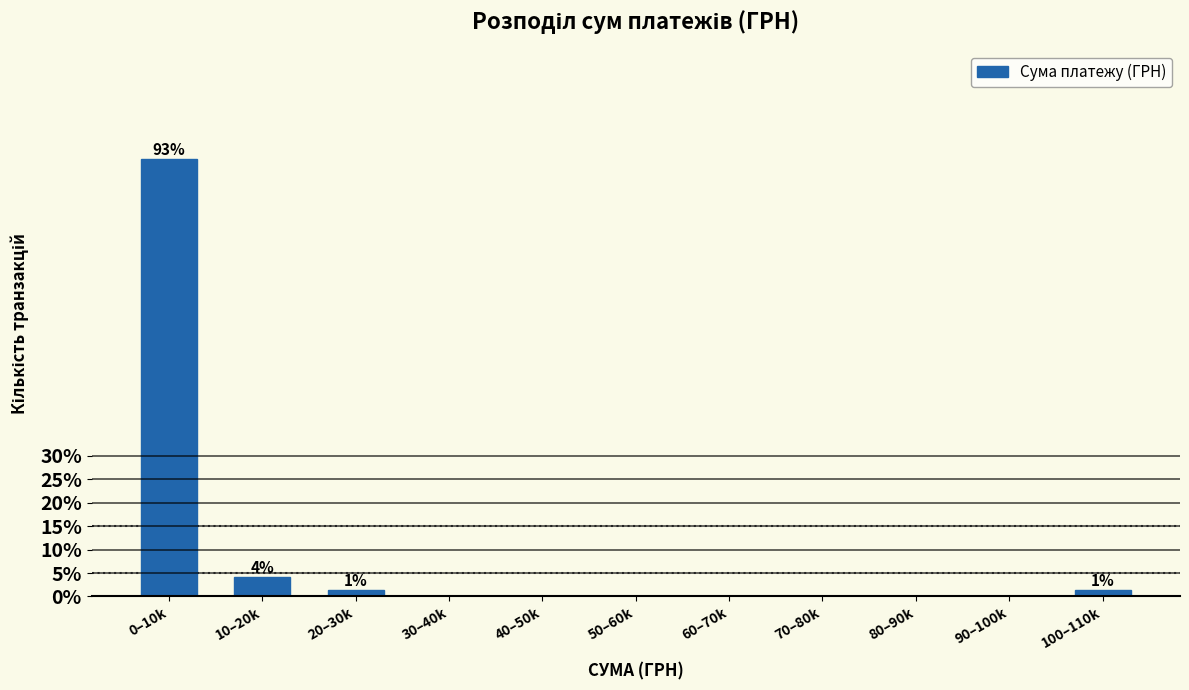

Reading left to right, transcribe all the data shown in this chart.

0–10k=93.2	10–20k=4.1	20–30k=1.4	30–40k=0.0	40–50k=0.0	50–60k=0.0	60–70k=0.0	70–80k=0.0	80–90k=0.0	90–100k=0.0	100–110k=1.4